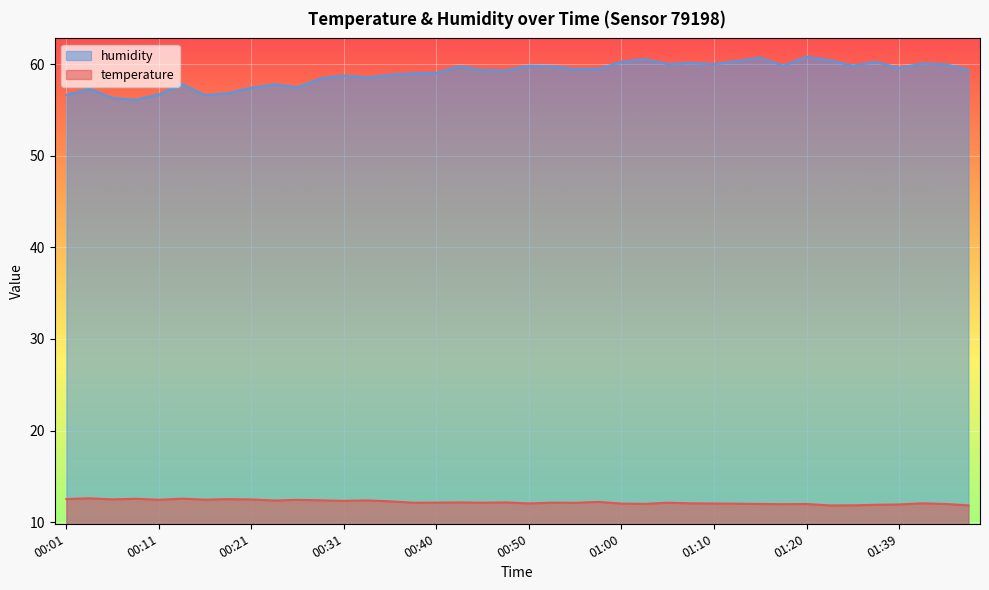

At 01:00, list the series in order from smallest to largest.

temperature, humidity